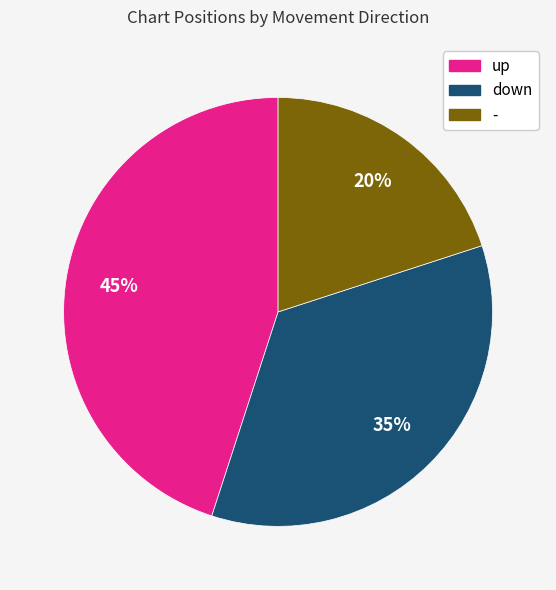

Does down account for over 50% of the chart?

No